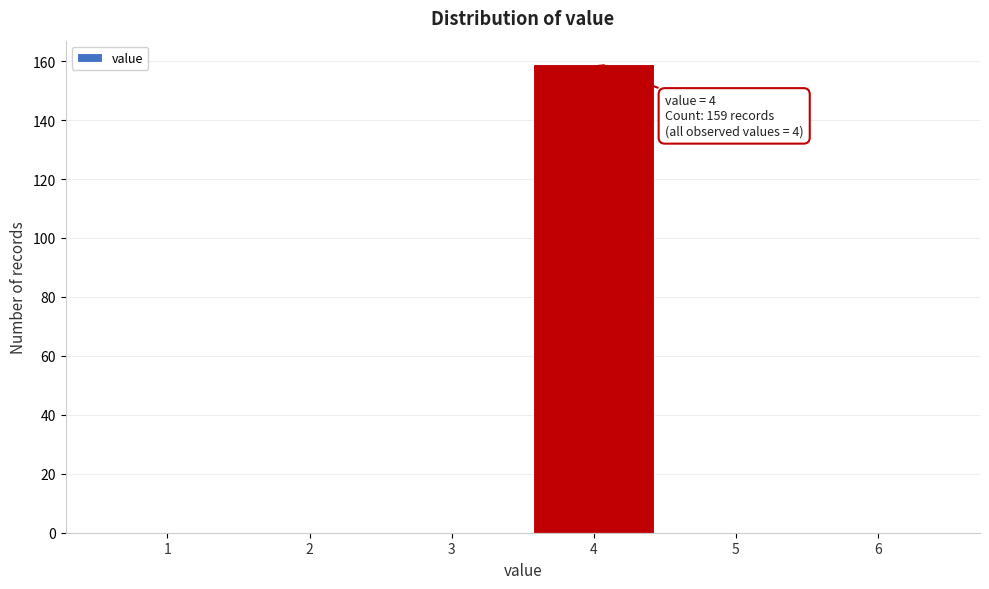

Reading left to right, extract all data points from this chart.

1=0	2=0	3=0	4=159	5=0	6=0